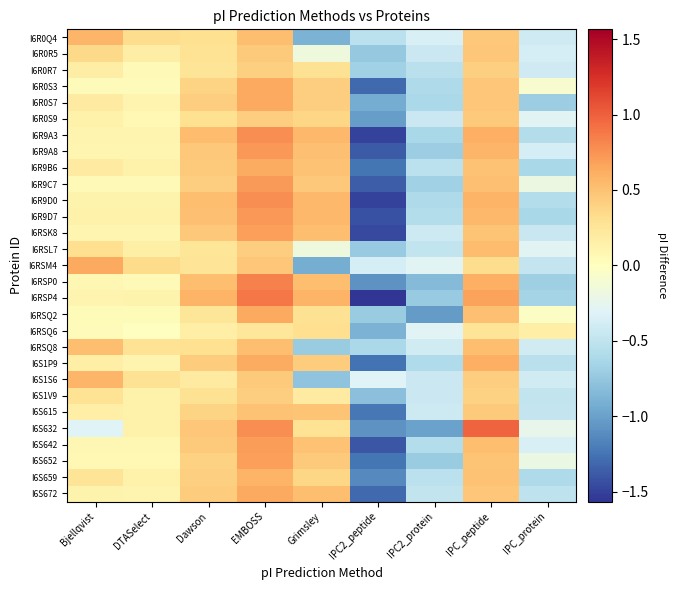

Reading left to right, list all the values displayed in this chart.

I6R0Q4: Bjellqvist=0.6	DTASelect=0.3	Dawson=0.3	EMBOSS=0.5	Grimsley=-0.9	IPC2_peptide=-0.5	IPC2_protein=-0.3	IPC_peptide=0.5	IPC_protein=-0.4
I6R0R5: Bjellqvist=0.3	DTASelect=0.2	Dawson=0.3	EMBOSS=0.4	Grimsley=-0.2	IPC2_peptide=-0.7	IPC2_protein=-0.4	IPC_peptide=0.5	IPC_protein=-0.4
I6R0R7: Bjellqvist=0.2	DTASelect=0.1	Dawson=0.3	EMBOSS=0.4	Grimsley=0.3	IPC2_peptide=-0.7	IPC2_protein=-0.5	IPC_peptide=0.4	IPC_protein=-0.4
I6R0S3: Bjellqvist=0.0	DTASelect=0.0	Dawson=0.4	EMBOSS=0.6	Grimsley=0.4	IPC2_peptide=-1.3	IPC2_protein=-0.6	IPC_peptide=0.5	IPC_protein=-0.1
I6R0S7: Bjellqvist=0.2	DTASelect=0.1	Dawson=0.4	EMBOSS=0.6	Grimsley=0.4	IPC2_peptide=-0.9	IPC2_protein=-0.6	IPC_peptide=0.5	IPC_protein=-0.7
I6R0S9: Bjellqvist=0.1	DTASelect=0.1	Dawson=0.3	EMBOSS=0.4	Grimsley=0.4	IPC2_peptide=-1.0	IPC2_protein=-0.4	IPC_peptide=0.4	IPC_protein=-0.3
I6R9A3: Bjellqvist=0.1	DTASelect=0.1	Dawson=0.5	EMBOSS=0.8	Grimsley=0.6	IPC2_peptide=-1.5	IPC2_protein=-0.6	IPC_peptide=0.6	IPC_protein=-0.6
I6R9A8: Bjellqvist=0.1	DTASelect=0.1	Dawson=0.5	EMBOSS=0.7	Grimsley=0.5	IPC2_peptide=-1.4	IPC2_protein=-0.7	IPC_peptide=0.6	IPC_protein=-0.4
I6R9B6: Bjellqvist=0.2	DTASelect=0.1	Dawson=0.5	EMBOSS=0.6	Grimsley=0.5	IPC2_peptide=-1.2	IPC2_protein=-0.5	IPC_peptide=0.5	IPC_protein=-0.6
I6R9C7: Bjellqvist=0.1	DTASelect=0.1	Dawson=0.4	EMBOSS=0.7	Grimsley=0.5	IPC2_peptide=-1.4	IPC2_protein=-0.7	IPC_peptide=0.5	IPC_protein=-0.2
I6R9D0: Bjellqvist=0.1	DTASelect=0.1	Dawson=0.5	EMBOSS=0.8	Grimsley=0.6	IPC2_peptide=-1.5	IPC2_protein=-0.6	IPC_peptide=0.6	IPC_protein=-0.6
I6R9D7: Bjellqvist=0.1	DTASelect=0.1	Dawson=0.5	EMBOSS=0.7	Grimsley=0.6	IPC2_peptide=-1.4	IPC2_protein=-0.6	IPC_peptide=0.6	IPC_protein=-0.6
I6RSK8: Bjellqvist=0.1	DTASelect=0.1	Dawson=0.5	EMBOSS=0.7	Grimsley=0.5	IPC2_peptide=-1.5	IPC2_protein=-0.4	IPC_peptide=0.5	IPC_protein=-0.5
I6RSL7: Bjellqvist=0.3	DTASelect=0.1	Dawson=0.3	EMBOSS=0.4	Grimsley=-0.2	IPC2_peptide=-0.7	IPC2_protein=-0.5	IPC_peptide=0.5	IPC_protein=-0.3
I6RSM4: Bjellqvist=0.6	DTASelect=0.3	Dawson=0.3	EMBOSS=0.5	Grimsley=-0.9	IPC2_peptide=-0.4	IPC2_protein=-0.3	IPC_peptide=0.3	IPC_protein=-0.5
I6RSP0: Bjellqvist=0.1	DTASelect=0.1	Dawson=0.5	EMBOSS=0.8	Grimsley=0.5	IPC2_peptide=-1.1	IPC2_protein=-0.8	IPC_peptide=0.6	IPC_protein=-0.7
I6RSP4: Bjellqvist=0.1	DTASelect=0.1	Dawson=0.6	EMBOSS=0.9	Grimsley=0.6	IPC2_peptide=-1.6	IPC2_protein=-0.7	IPC_peptide=0.7	IPC_protein=-0.7
I6RSQ2: Bjellqvist=0.0	DTASelect=0.0	Dawson=0.2	EMBOSS=0.6	Grimsley=0.3	IPC2_peptide=-0.7	IPC2_protein=-1.0	IPC_peptide=0.5	IPC_protein=-0.0
I6RSQ6: Bjellqvist=0.0	DTASelect=-0.0	Dawson=0.2	EMBOSS=0.2	Grimsley=0.3	IPC2_peptide=-0.9	IPC2_protein=-0.3	IPC_peptide=0.3	IPC_protein=0.2
I6RSQ8: Bjellqvist=0.5	DTASelect=0.3	Dawson=0.3	EMBOSS=0.5	Grimsley=-0.7	IPC2_peptide=-0.6	IPC2_protein=-0.4	IPC_peptide=0.5	IPC_protein=-0.4
I6S1P9: Bjellqvist=0.2	DTASelect=0.1	Dawson=0.4	EMBOSS=0.6	Grimsley=0.4	IPC2_peptide=-1.3	IPC2_protein=-0.6	IPC_peptide=0.6	IPC_protein=-0.5
I6S1S6: Bjellqvist=0.6	DTASelect=0.3	Dawson=0.2	EMBOSS=0.4	Grimsley=-0.8	IPC2_peptide=-0.3	IPC2_protein=-0.4	IPC_peptide=0.4	IPC_protein=-0.4
I6S1V9: Bjellqvist=0.3	DTASelect=0.1	Dawson=0.3	EMBOSS=0.4	Grimsley=0.2	IPC2_peptide=-0.8	IPC2_protein=-0.4	IPC_peptide=0.4	IPC_protein=-0.5
I6S615: Bjellqvist=0.2	DTASelect=0.1	Dawson=0.4	EMBOSS=0.5	Grimsley=0.5	IPC2_peptide=-1.2	IPC2_protein=-0.4	IPC_peptide=0.4	IPC_protein=-0.5
I6S632: Bjellqvist=-0.3	DTASelect=0.1	Dawson=0.5	EMBOSS=0.8	Grimsley=0.3	IPC2_peptide=-1.1	IPC2_protein=-1.0	IPC_peptide=1.0	IPC_protein=-0.2
I6S642: Bjellqvist=0.1	DTASelect=0.1	Dawson=0.4	EMBOSS=0.7	Grimsley=0.5	IPC2_peptide=-1.4	IPC2_protein=-0.6	IPC_peptide=0.5	IPC_protein=-0.3
I6S652: Bjellqvist=0.1	DTASelect=0.1	Dawson=0.4	EMBOSS=0.7	Grimsley=0.4	IPC2_peptide=-1.2	IPC2_protein=-0.7	IPC_peptide=0.5	IPC_protein=-0.2
I6S659: Bjellqvist=0.3	DTASelect=0.1	Dawson=0.4	EMBOSS=0.6	Grimsley=0.4	IPC2_peptide=-1.1	IPC2_protein=-0.5	IPC_peptide=0.5	IPC_protein=-0.6
I6S672: Bjellqvist=0.1	DTASelect=0.1	Dawson=0.4	EMBOSS=0.6	Grimsley=0.5	IPC2_peptide=-1.3	IPC2_protein=-0.5	IPC_peptide=0.5	IPC_protein=-0.5